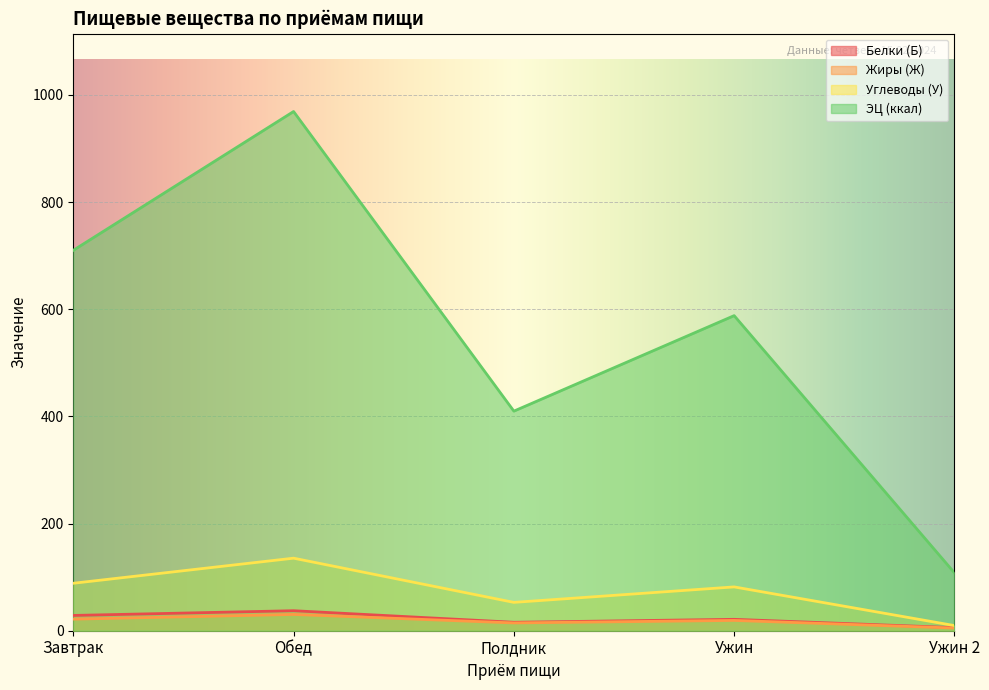

True or false: Жиры (Ж) and Белки (Б) intersect in this chart.

False